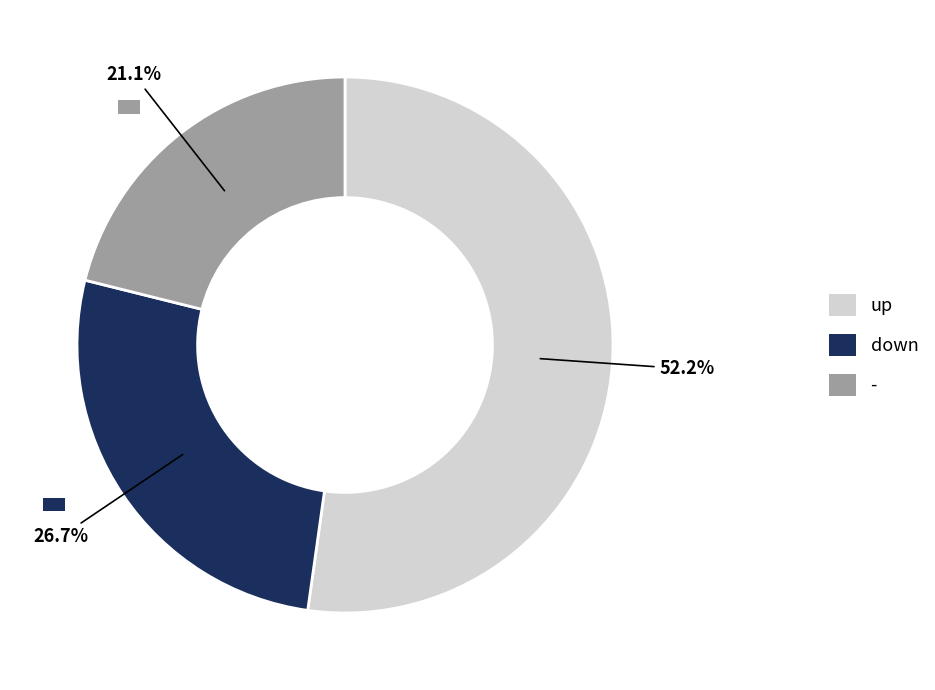

Does any single category account for the majority?

Yes